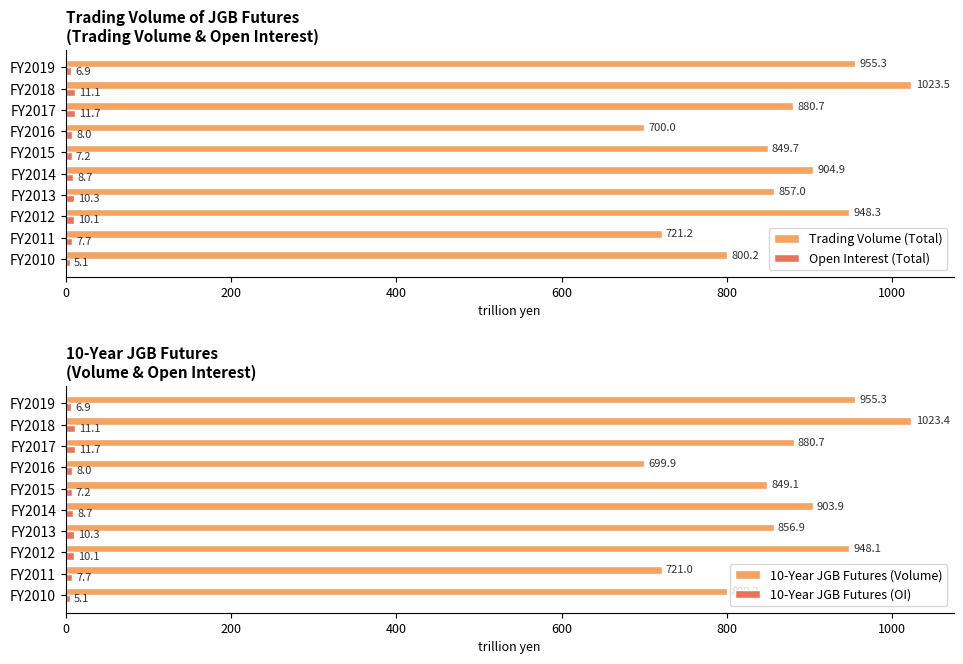

What is the maximum value for Open Interest (Total)?

11.7